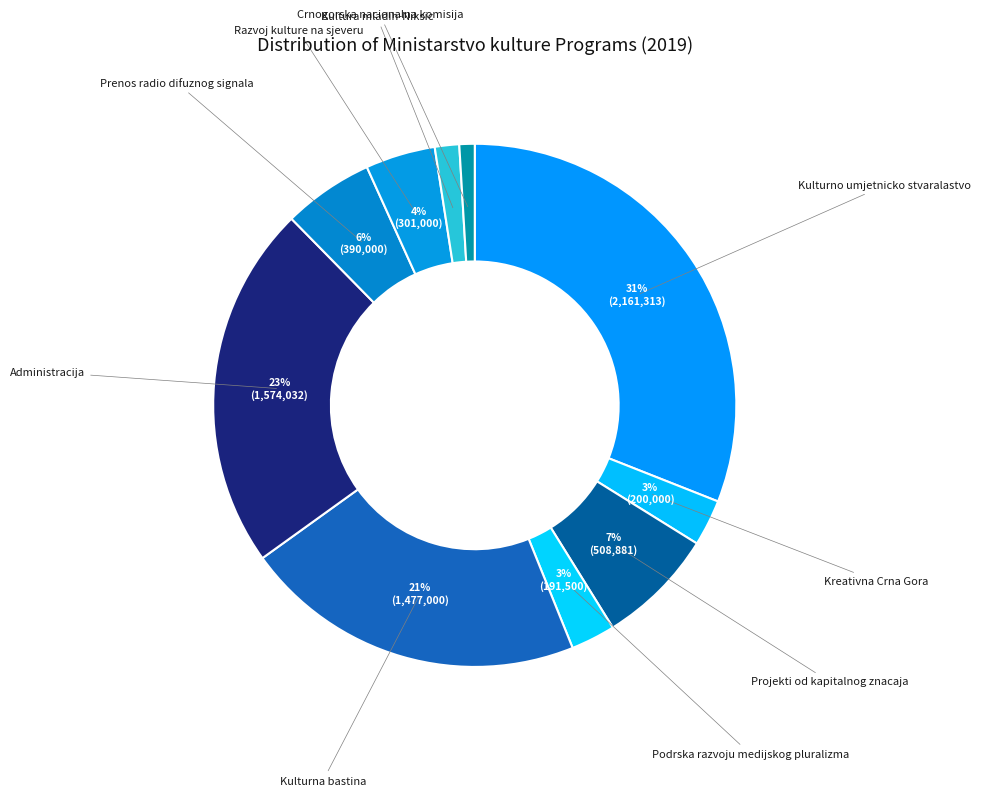

Is there a majority slice in this chart?

No